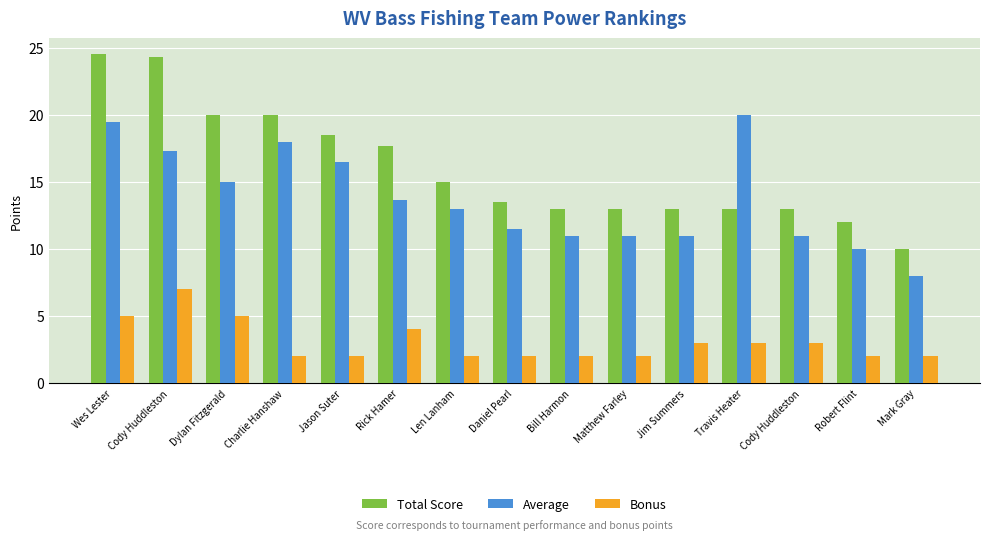

How many series are shown in this chart?

3